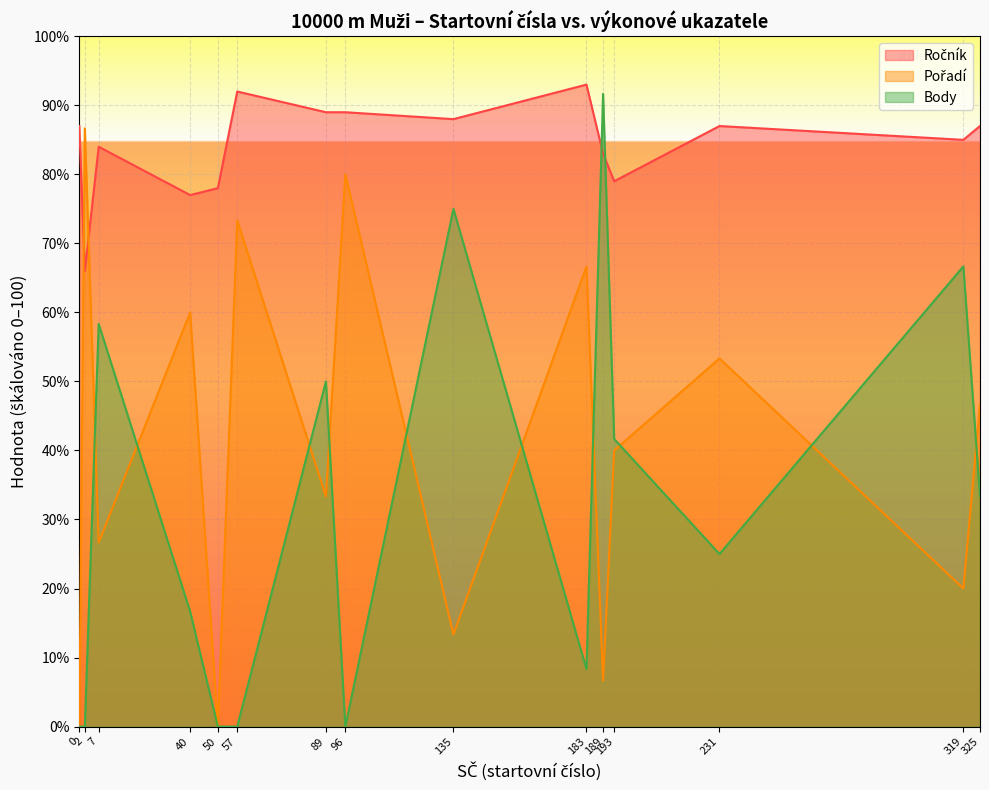

True or false: Body has more than 2 points higher than both neighbors.

True